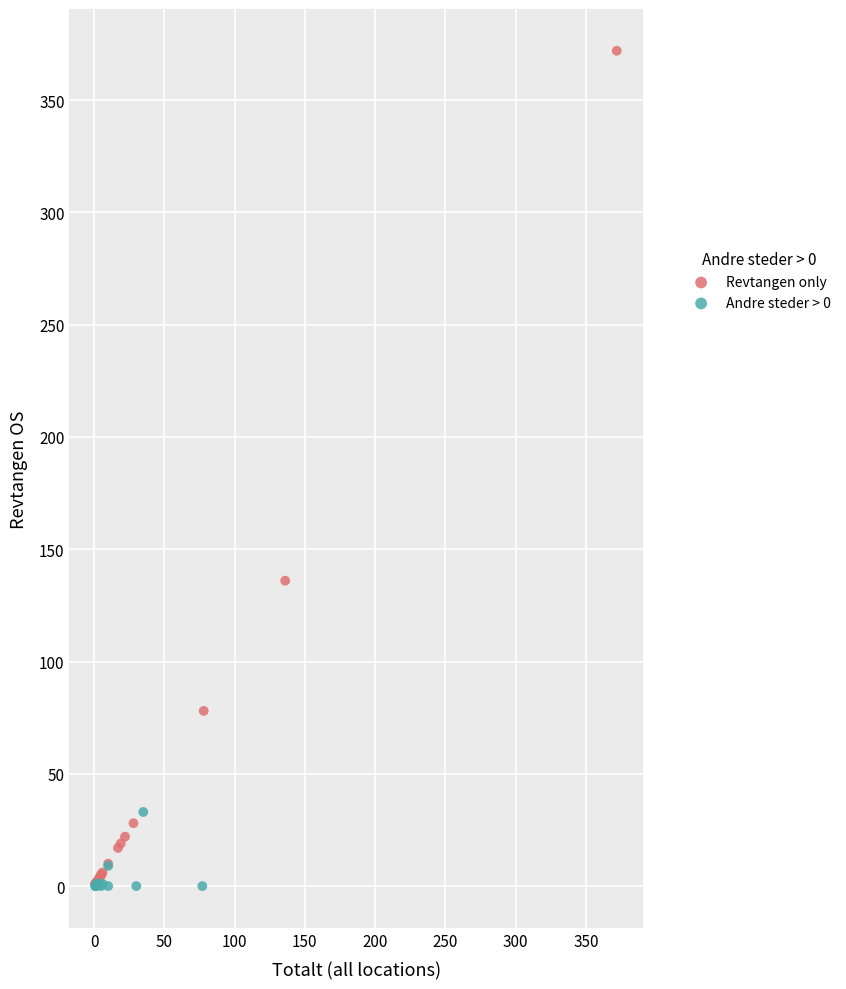

Which series has the widest spread of Y values?

Revtangen only